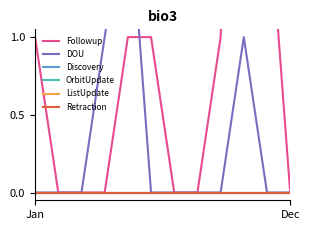

True or false: OrbitUpdate and Followup cross at least once.

False